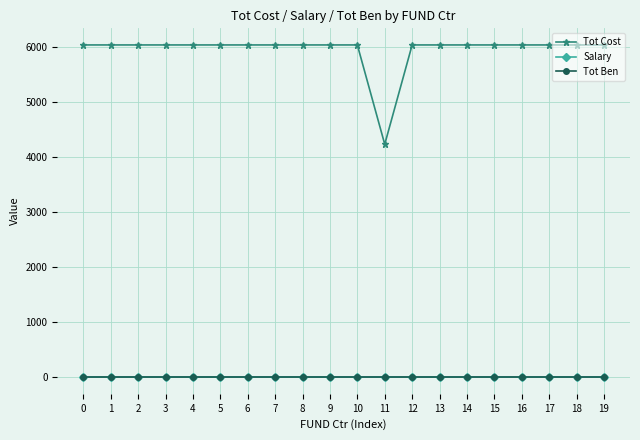

Is this an area chart (filled region under the line)?

No